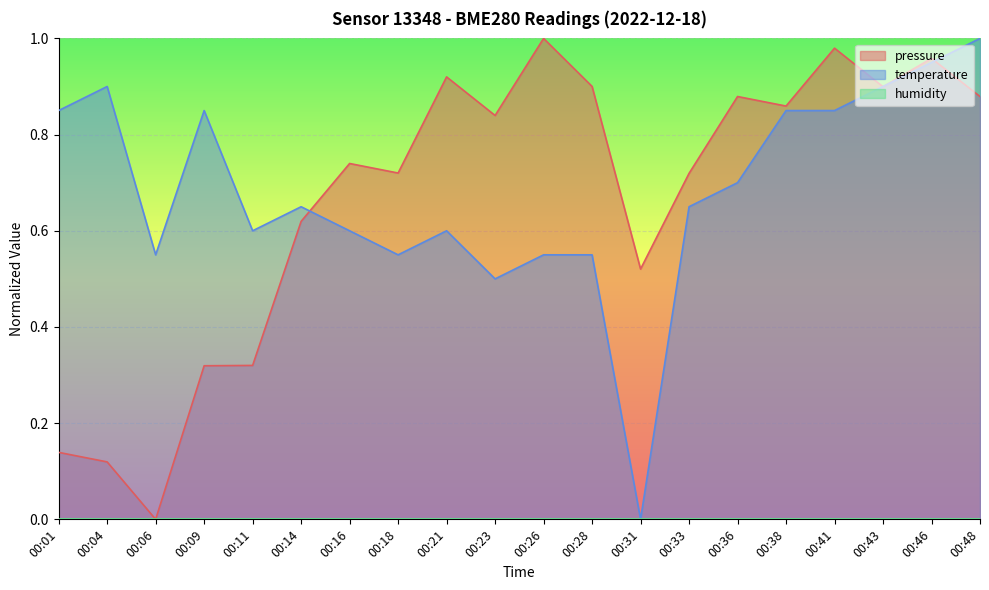

Does the chart display data point markers on the line(s)?

No